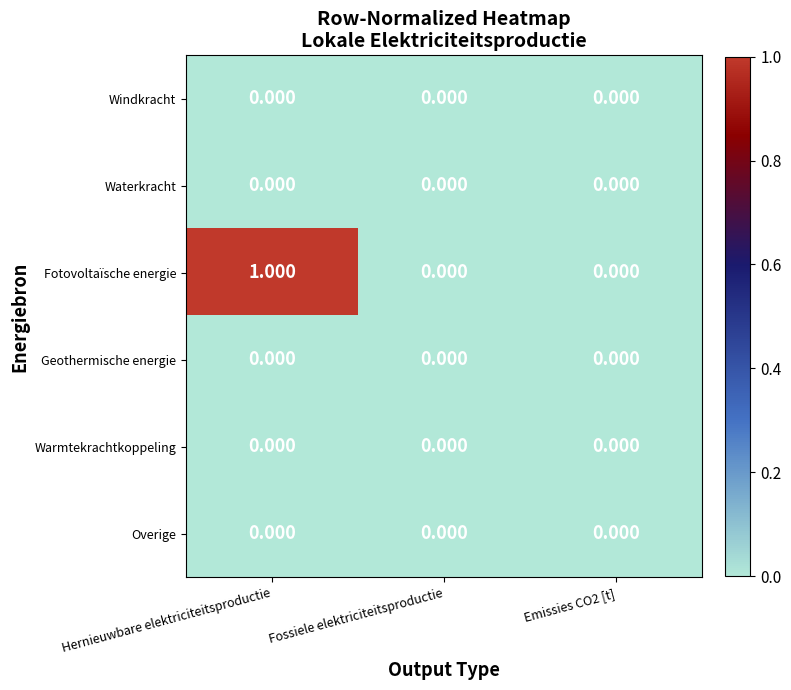

Which label corresponds to the largest value in the chart?

Hernieuwbare elektriciteitsproductie